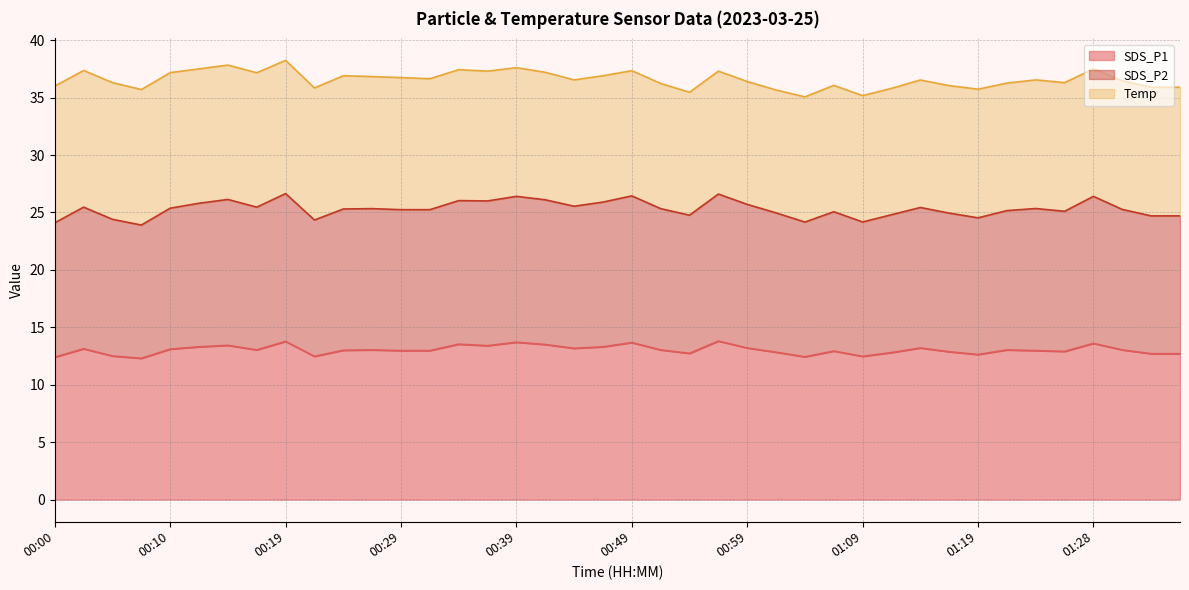

What is the total value across all series at 00:10?

37.2